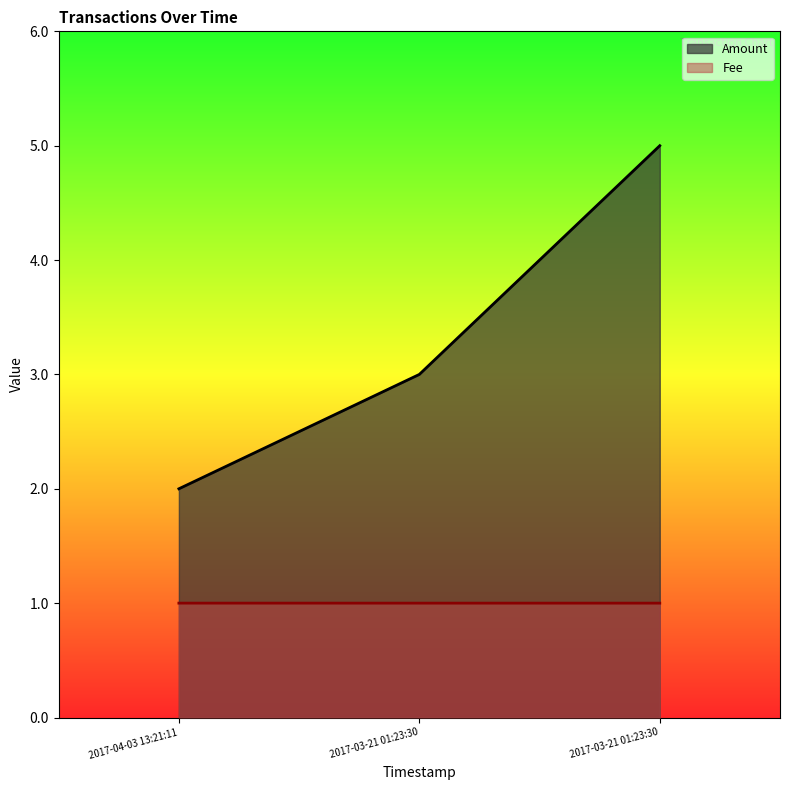

What is the difference between the second highest and minimum values in the Amount series?

1.0